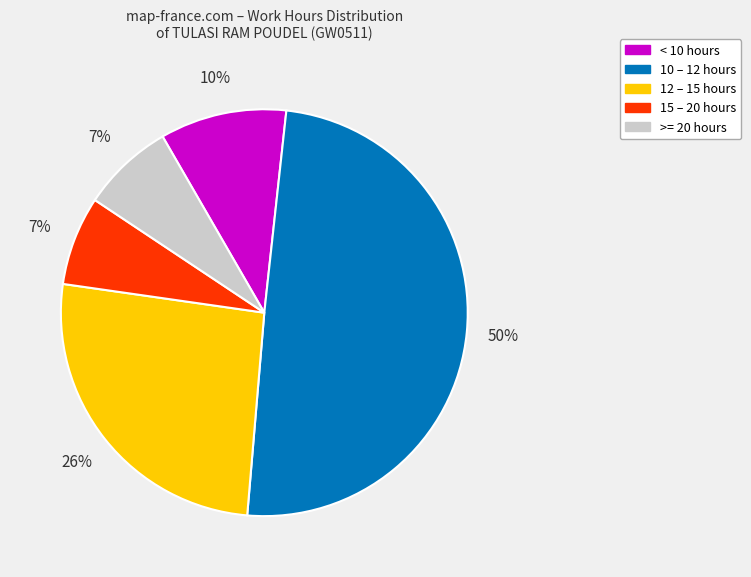

To the nearest percent, what is the average slice percentage?

20%